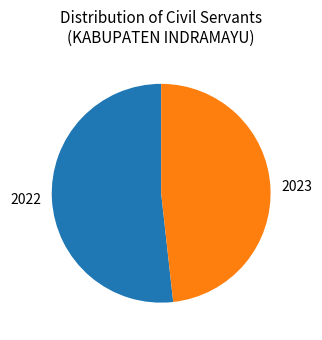

Is it true that 2023 is 58% of the pie?

False